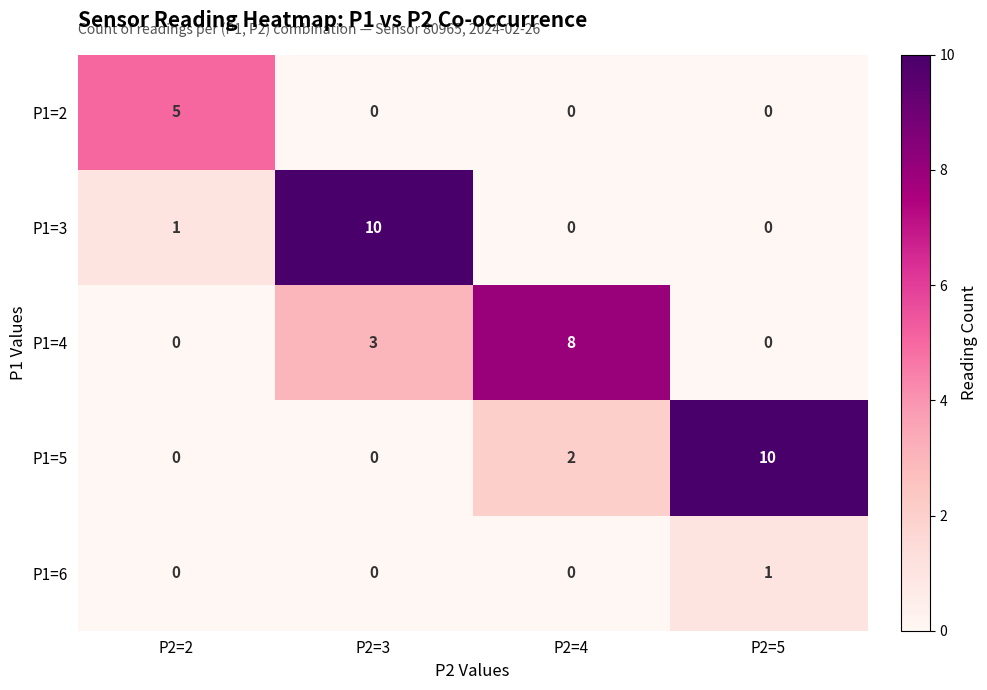

Reading right to left, extract all data points from this chart.

P1=2: 0	0	0	5
P1=3: 0	0	10	1
P1=4: 0	8	3	0
P1=5: 10	2	0	0
P1=6: 1	0	0	0